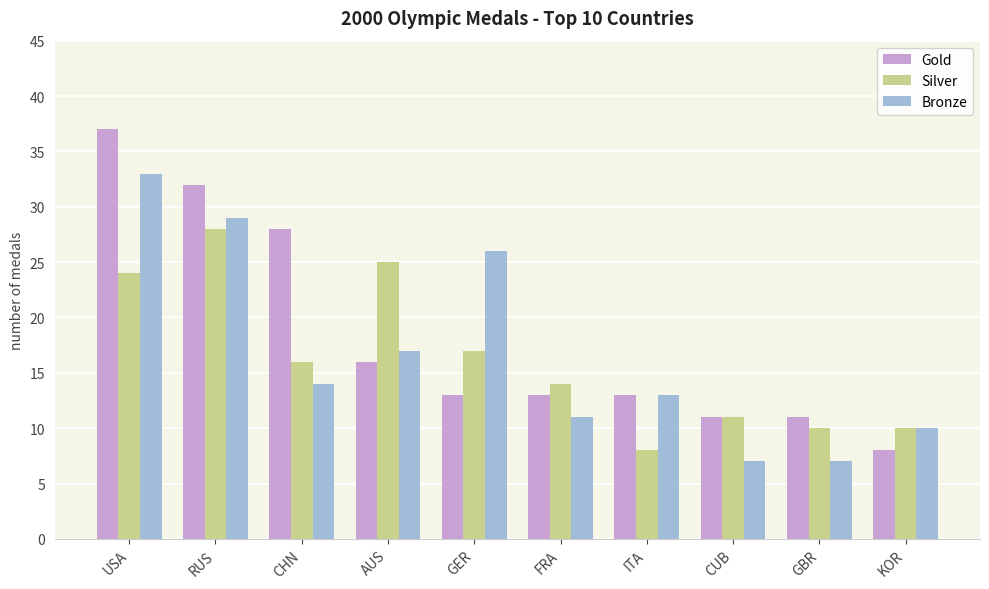

The Bronze series shows 17 at AUS. True or false?

True